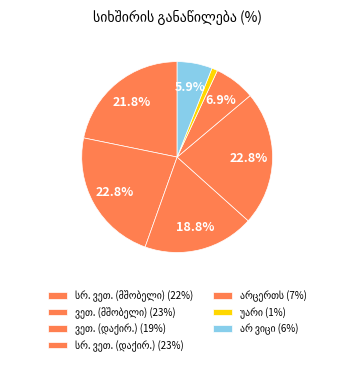

What is the change in value from მთავრობა როგორც მშობელი - ვეთანხმები to უარი პასუხზე?

-22